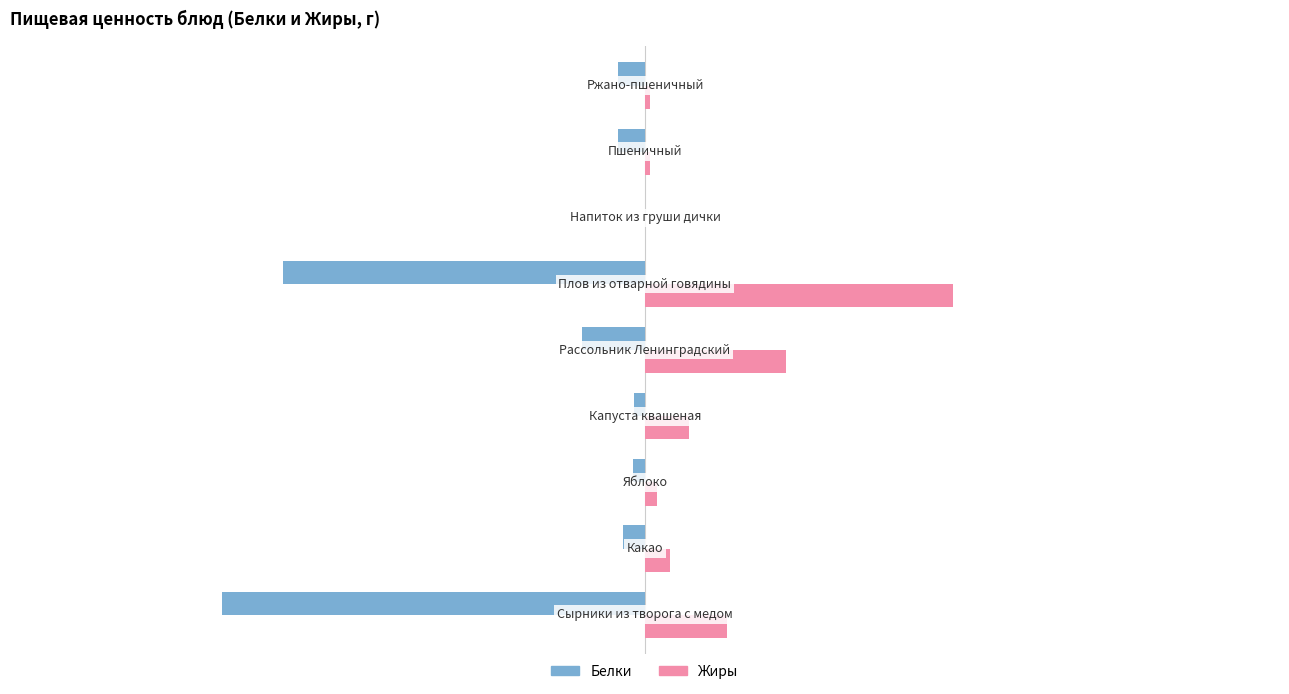

Which series has the largest total across all categories?

Жиры